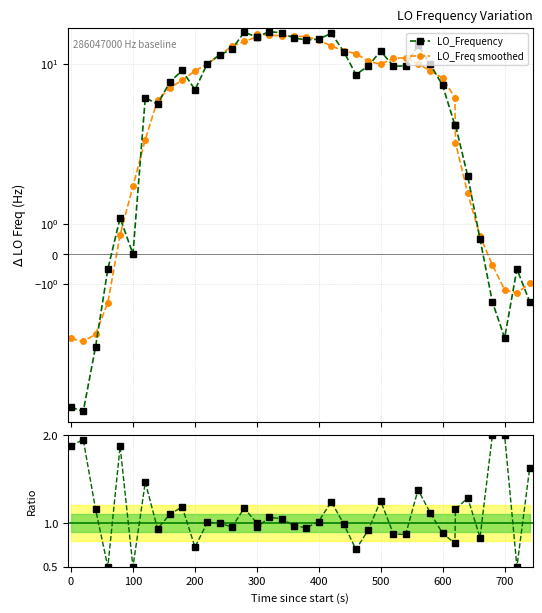

What is the value of the Ratio to smoothed point at the 1st from the left?

1.9